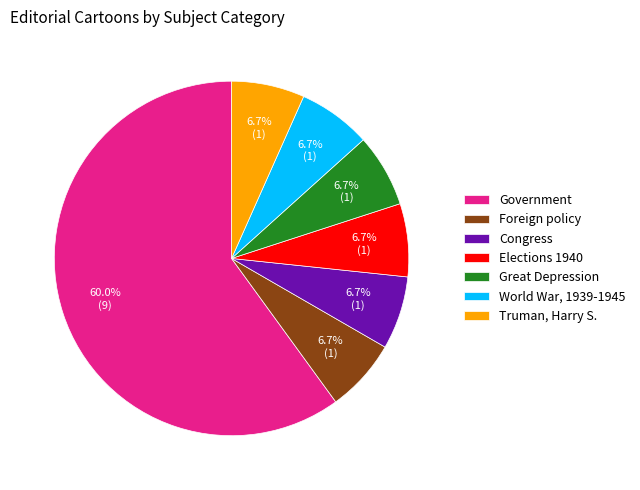

Is it true that Foreign policy is 7% of the pie?

True